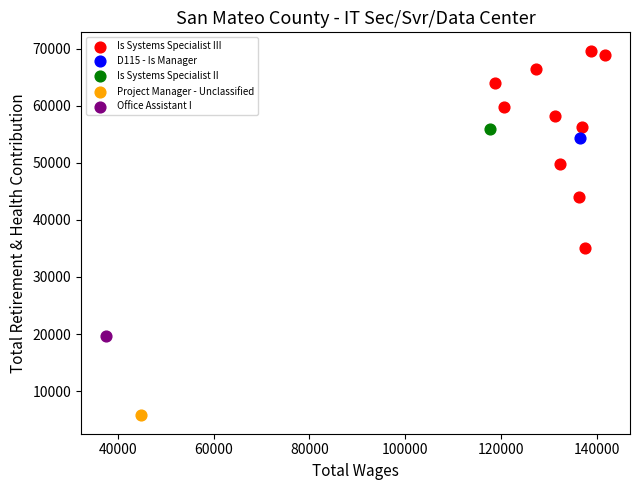

What are all the series names shown in the legend?

Is Systems Specialist III, D115 - Is Manager, Is Systems Specialist II, Project Manager - Unclassified, Office Assistant I